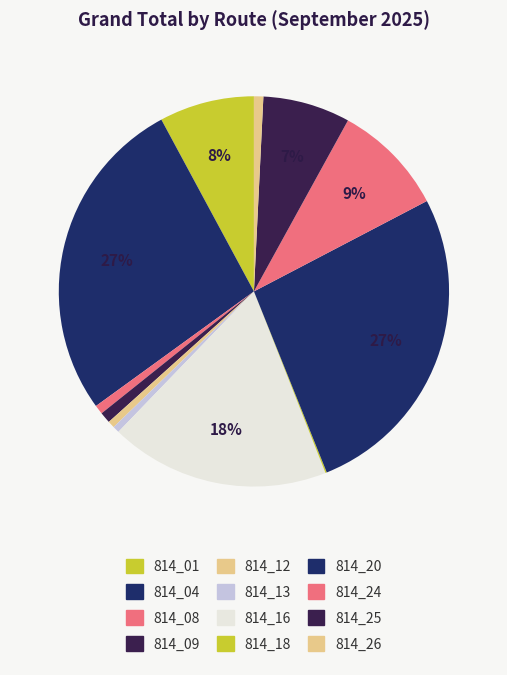

Which category has the smallest portion of the pie?

814_18